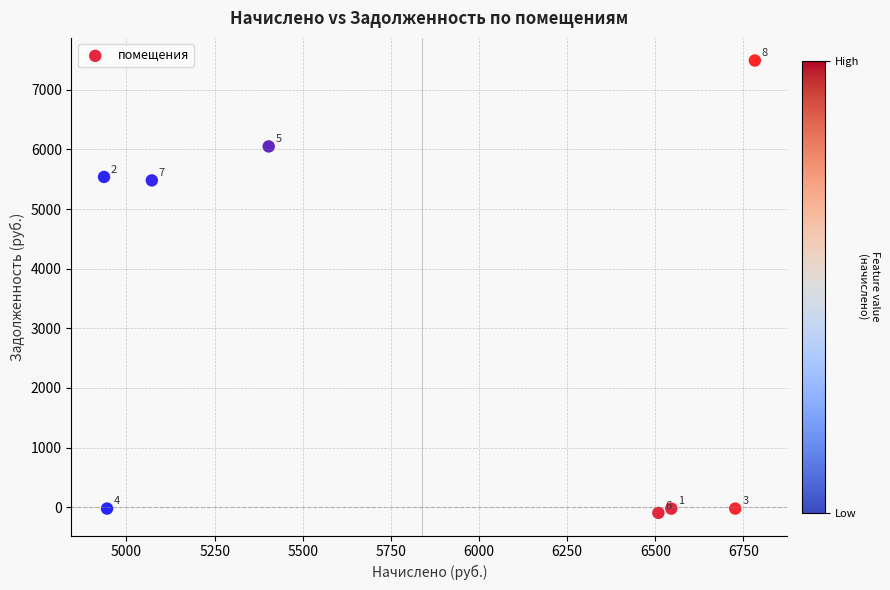

What Y value in the scatter plot is closest to 3697?

5480.6